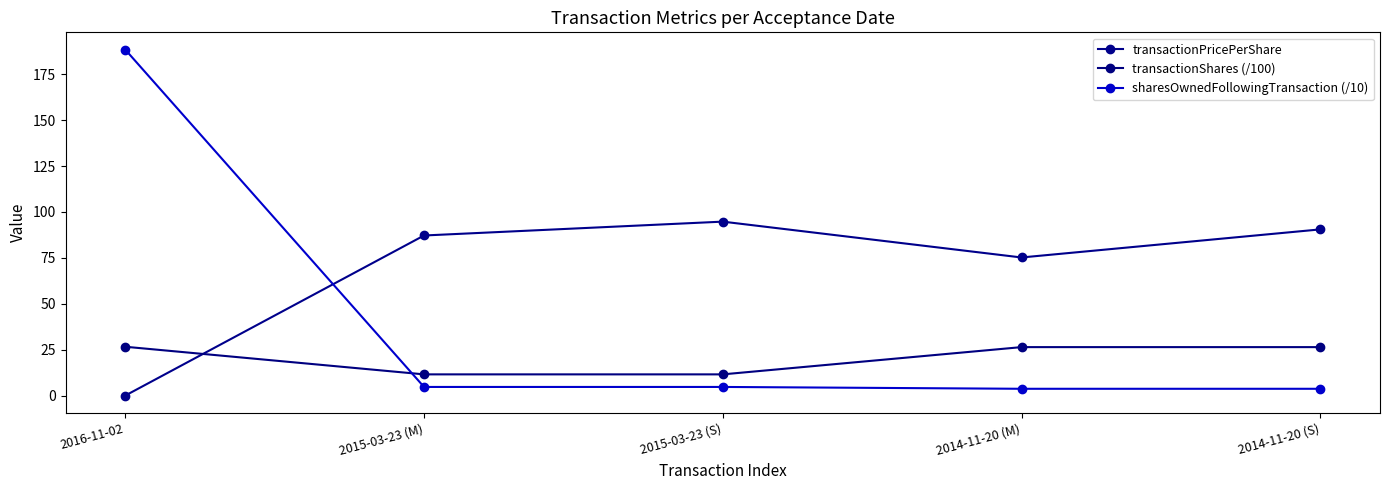

How many values in the sharesOwnedFollowingTransaction (/10) series exceed 4?

3